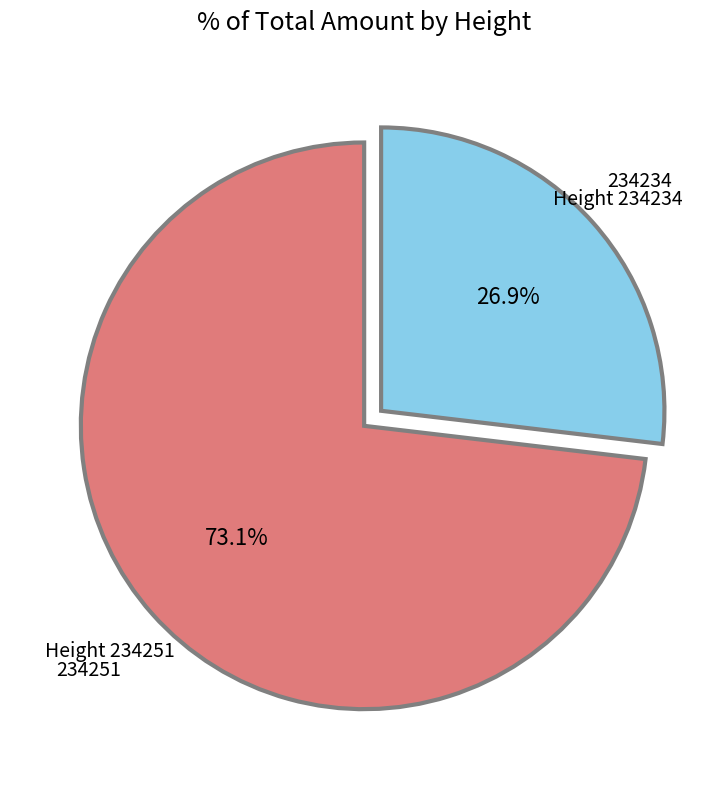

How many segments does this pie chart have?

2